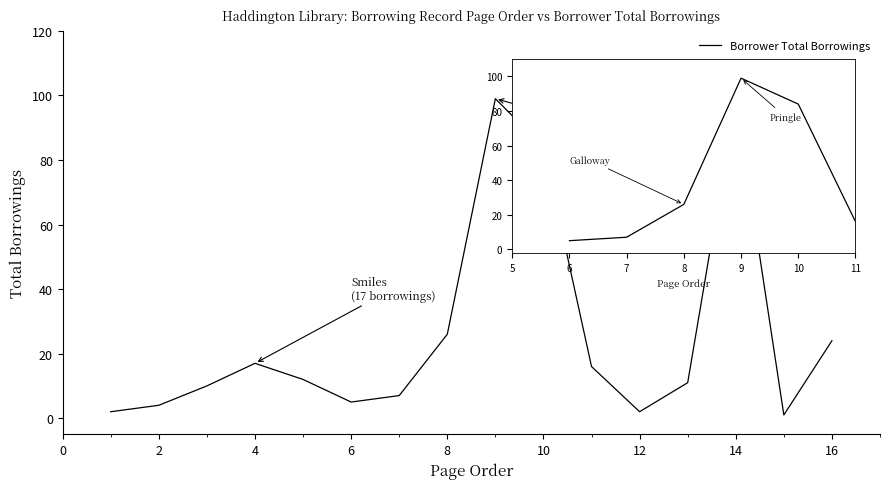

Reading left to right, what are all the values shown in this chart?

2	4	10	17	12	5	7	26	99	84	16	2	11	99	1	24